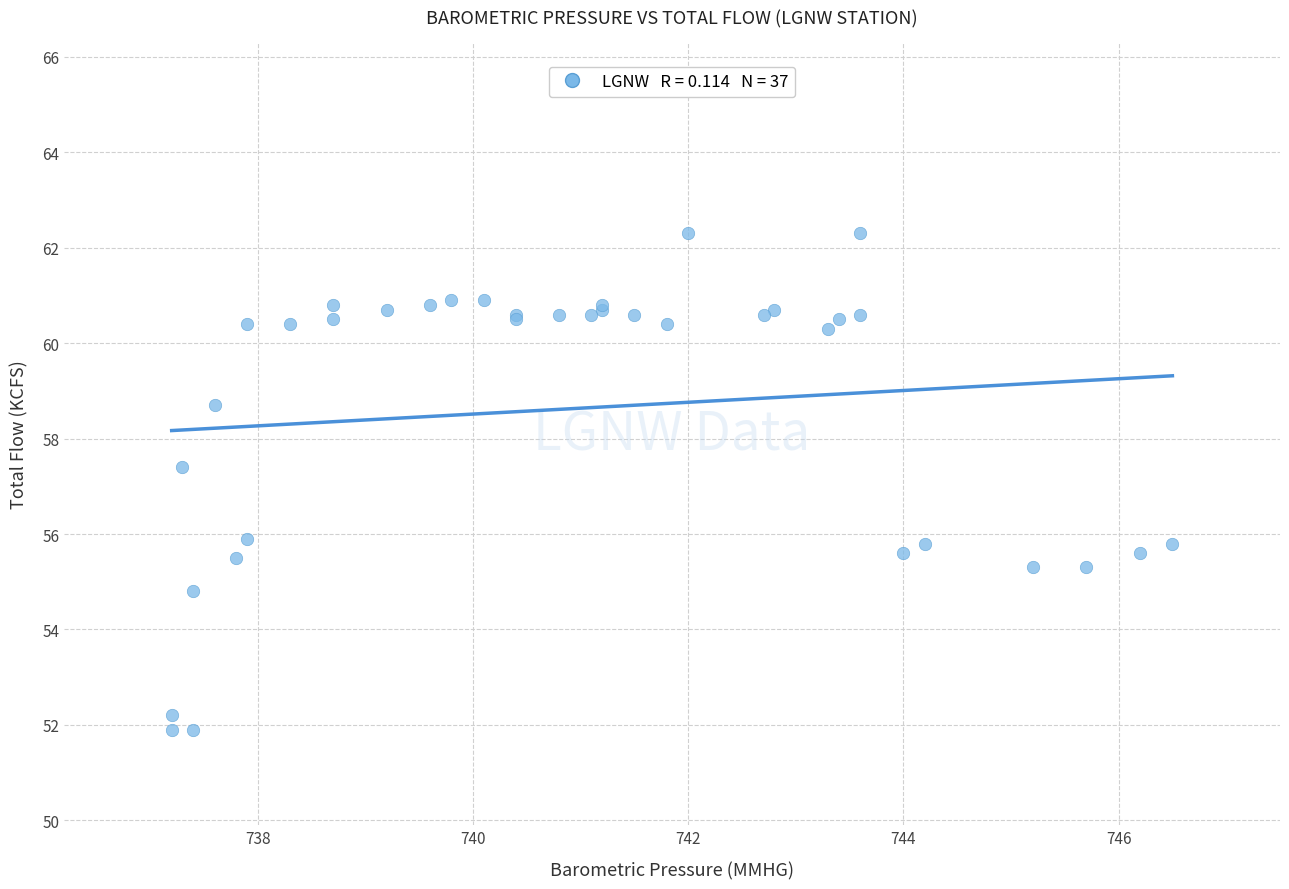

What Y value in the scatter plot is closest to 57?

57.4